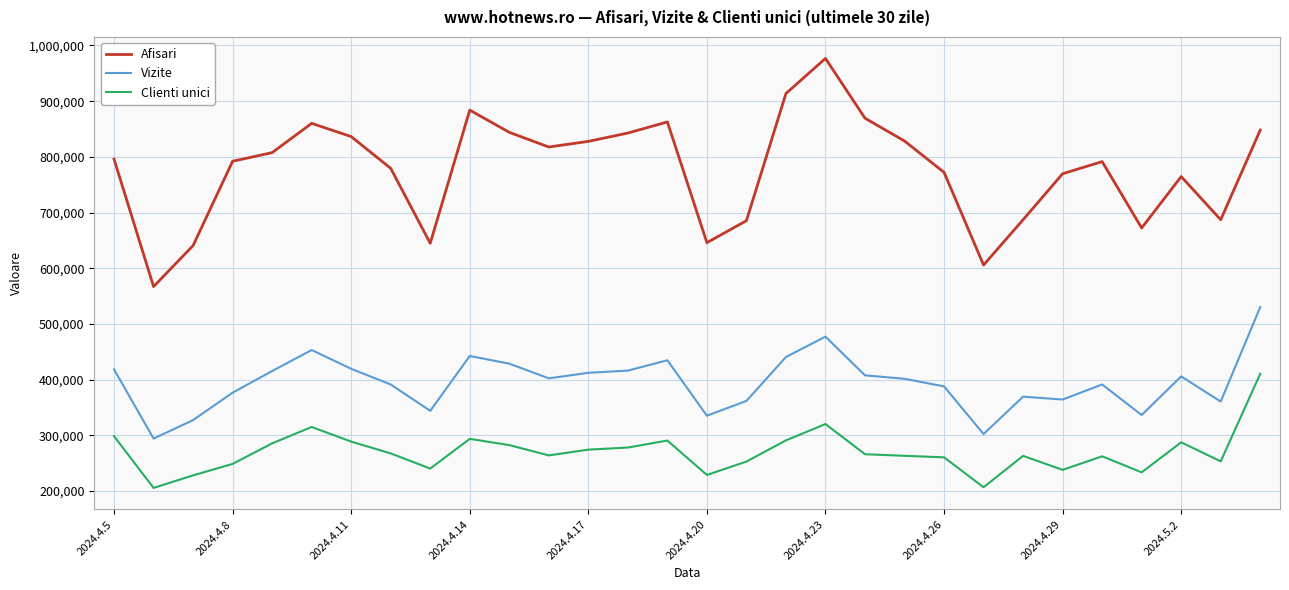

What is the highest value of the Vizite series?

530166